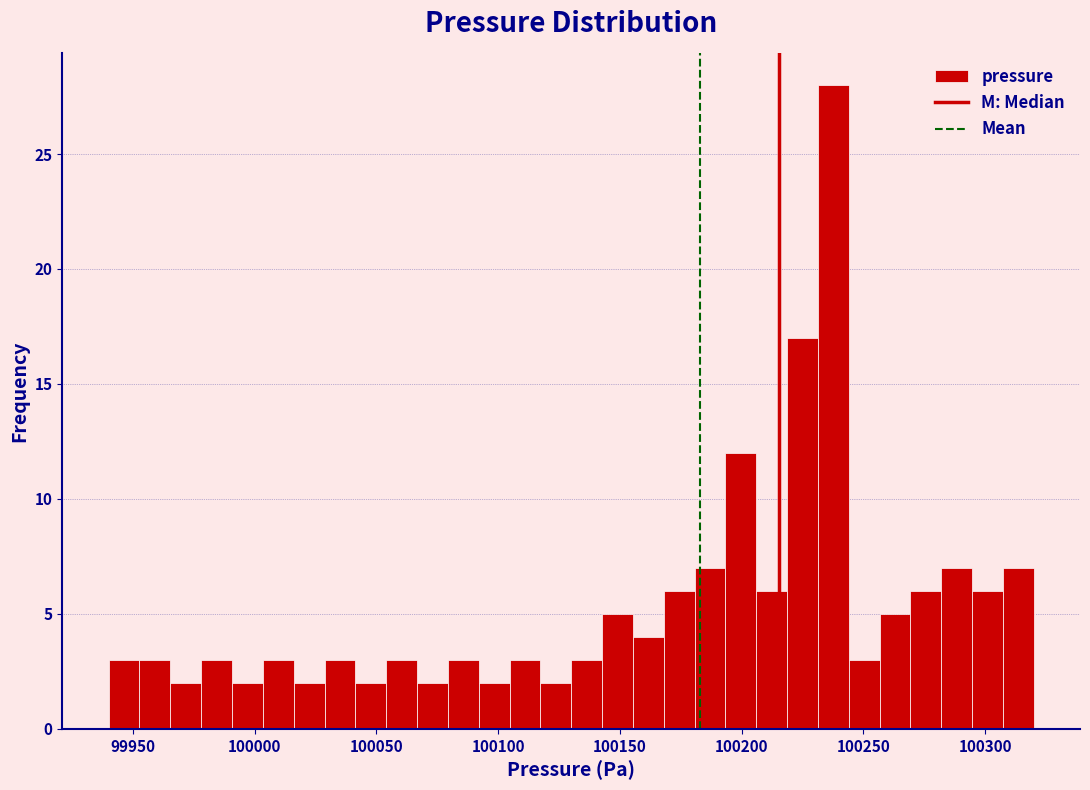

Read against the x-axis, roughly where is the centre of the tallest bar?

100240